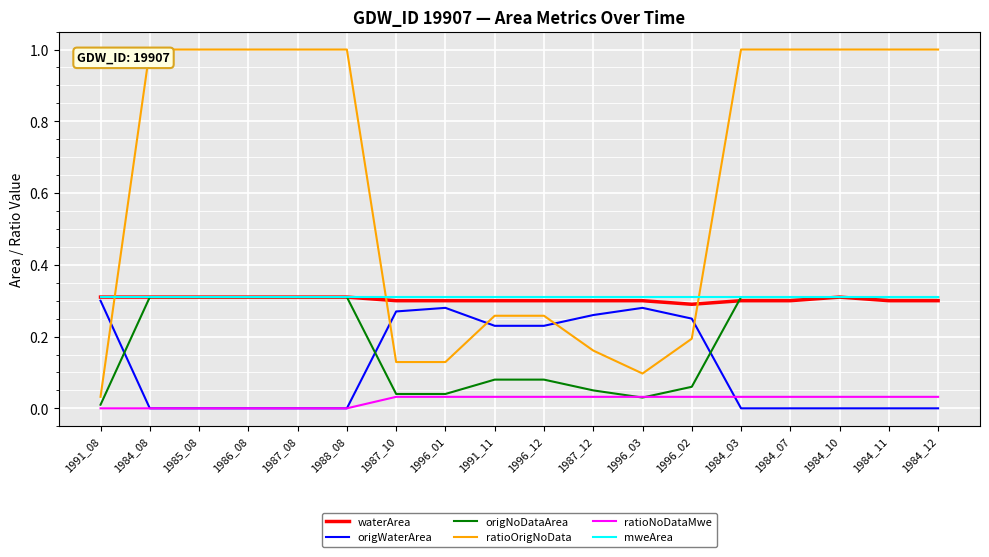

The value of origWaterArea at 1987_12 is 0.3. True or false?

True